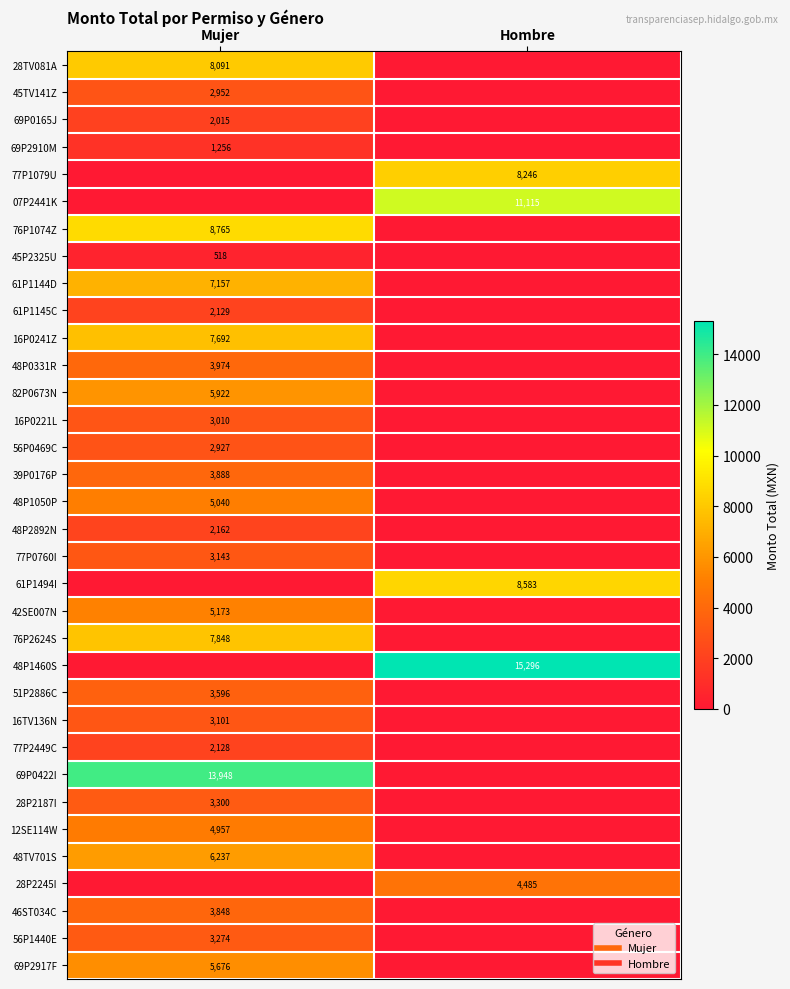

Is it true that 48TV701S equals 2772.4 at Mujer?

False